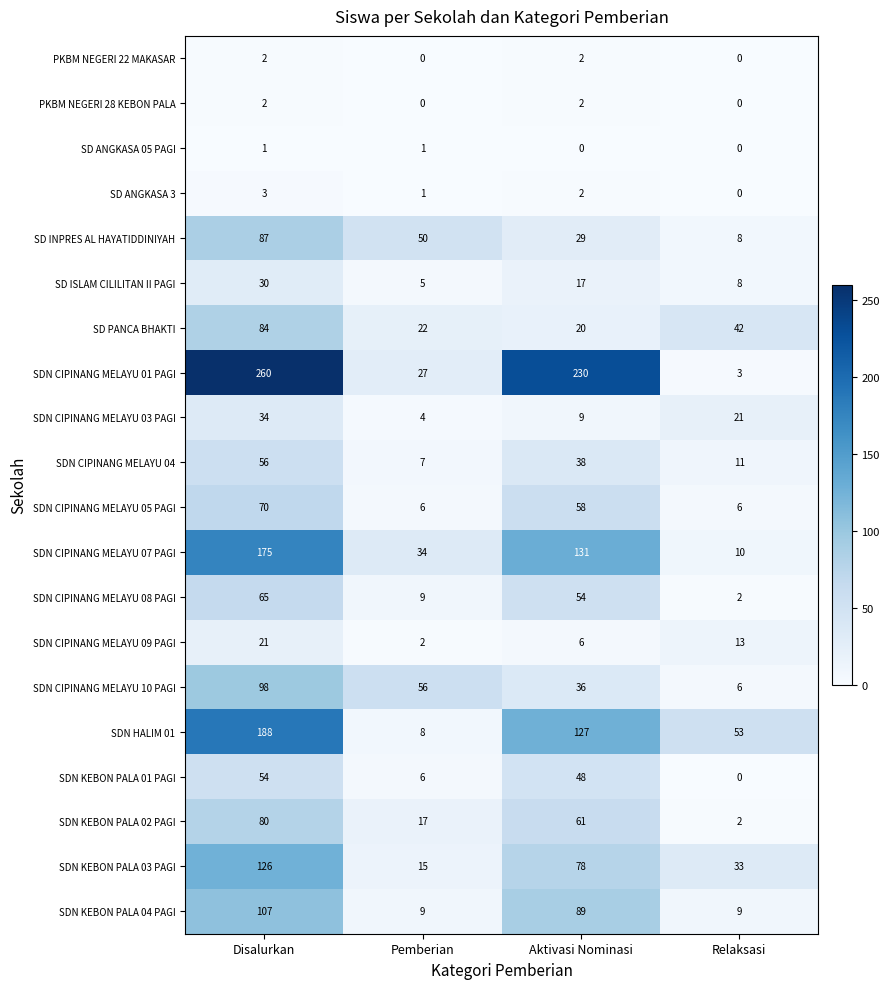

What is the greatest value displayed?

260